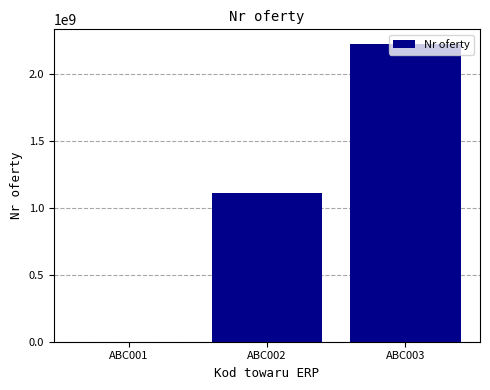

Count the number of categories in the chart.

3